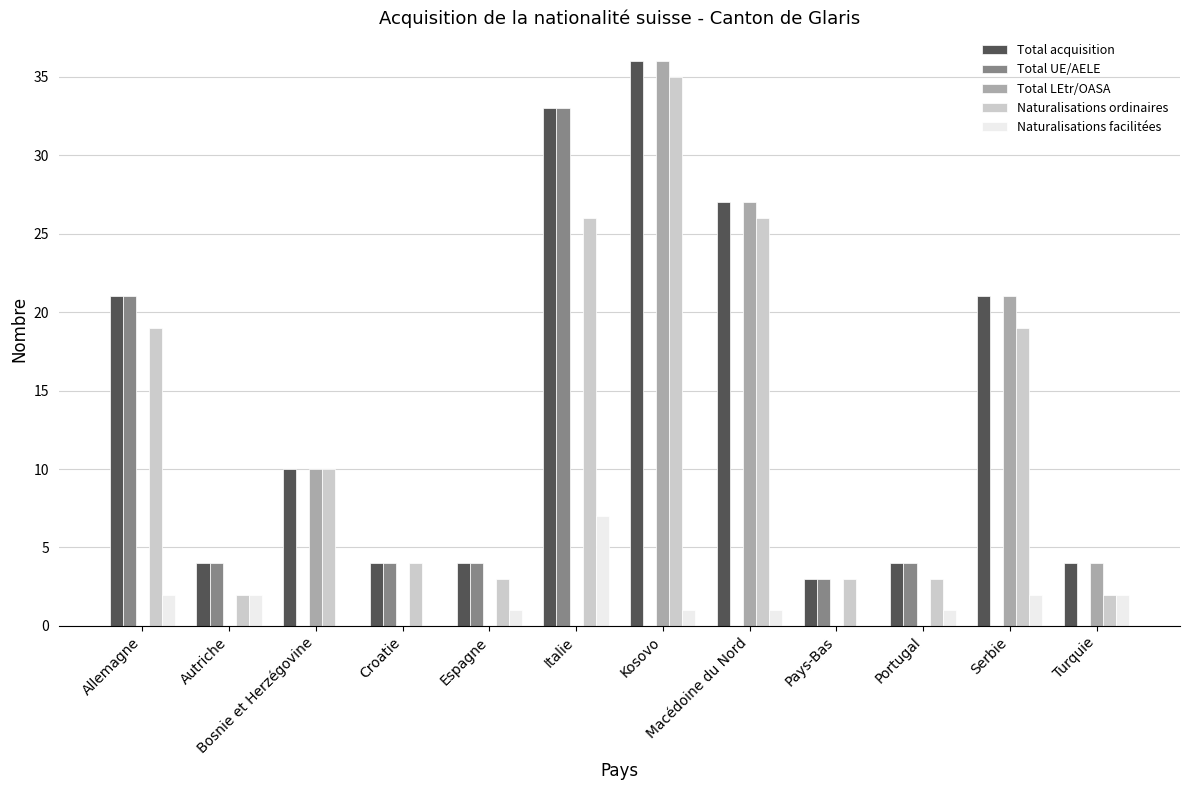

At which label does Naturalisations facilitées reach its peak?

Italie